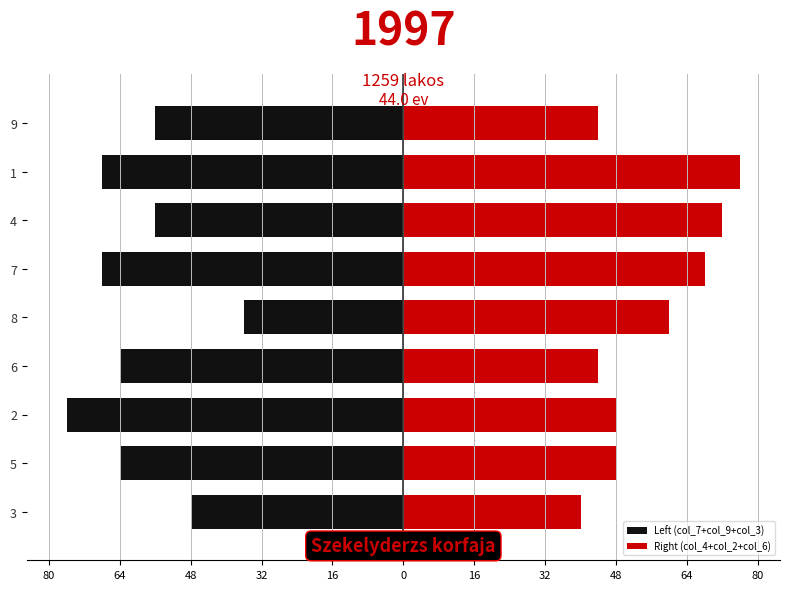

Is it true that Right (col_4+col_2+col_6) equals 66 at 6?

False